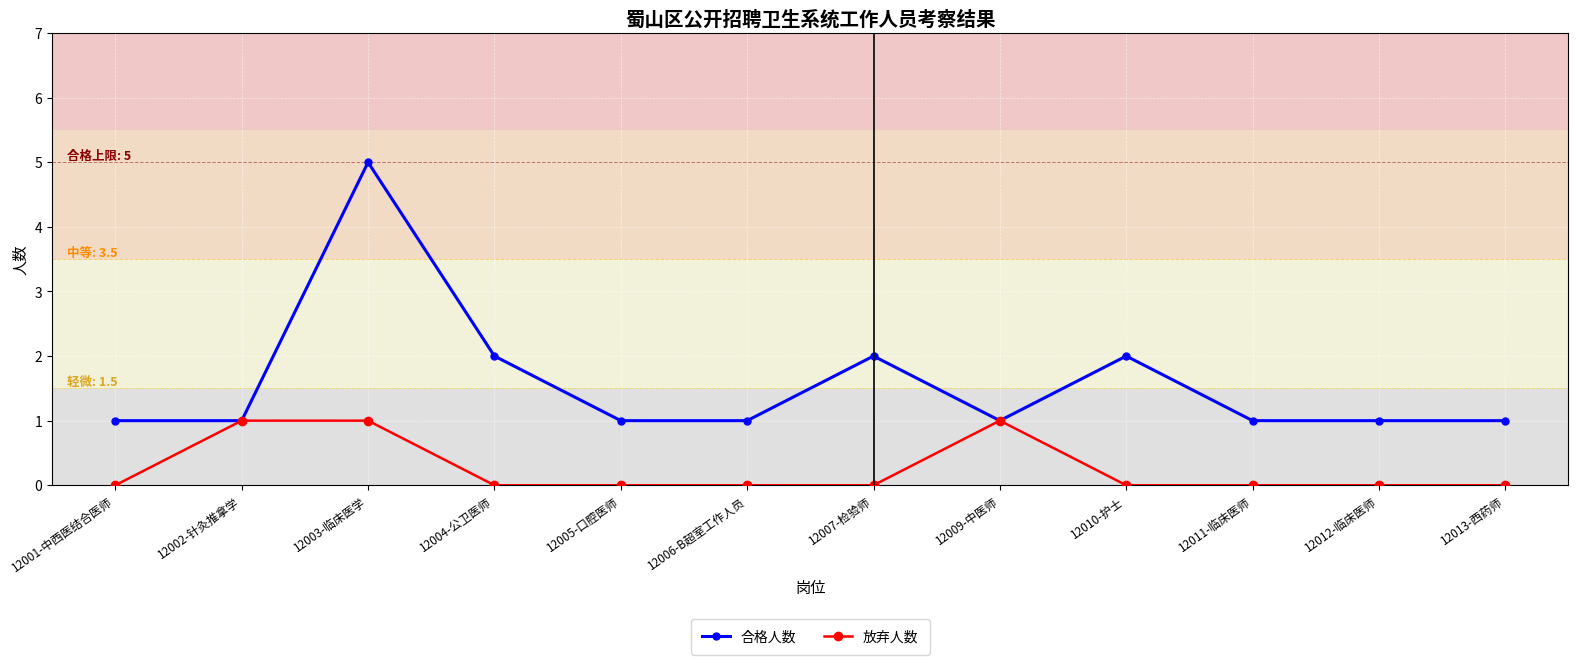

Which series has the largest total across all categories?

合格人数